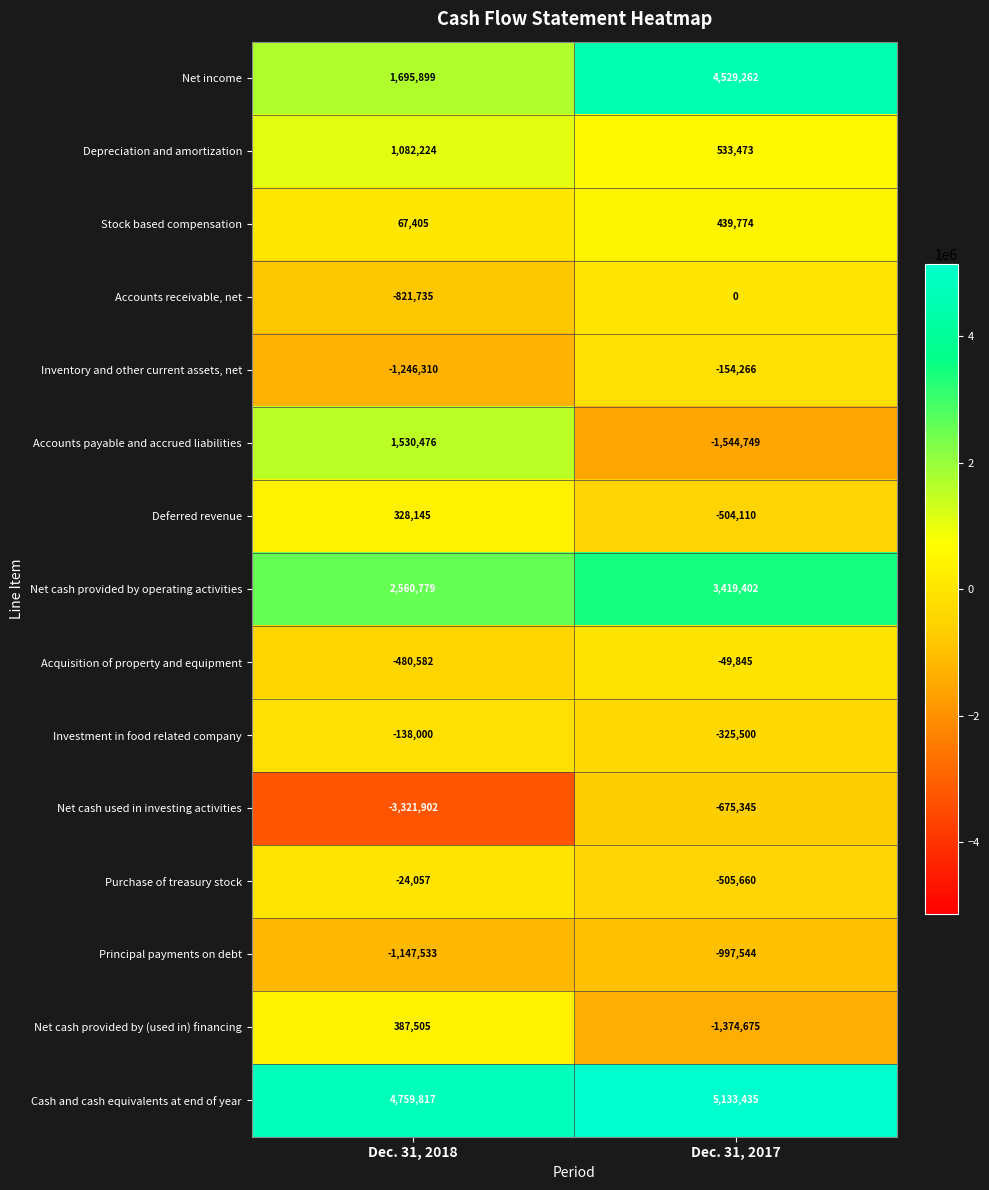

List the series in order of their peak value, highest first.

Cash and cash equivalents at end of year, Net income, Net cash provided by operating activities, Accounts payable and accrued liabilities, Depreciation and amortization, Stock based compensation, Net cash provided by (used in) financing, Deferred revenue, Accounts receivable, net, Purchase of treasury stock, Acquisition of property and equipment, Investment in food related company, Inventory and other current assets, net, Net cash used in investing activities, Principal payments on debt